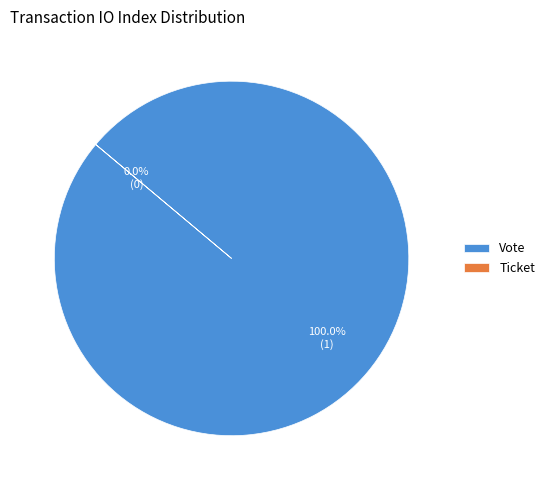

Which category has the biggest portion of the pie?

Vote